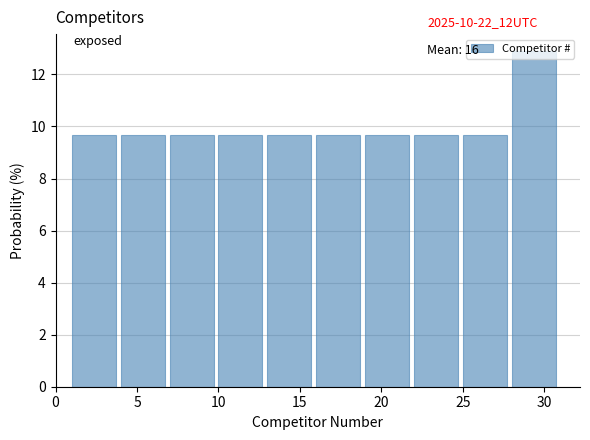

Which range on the x-axis has the tallest bar?

28 to 31